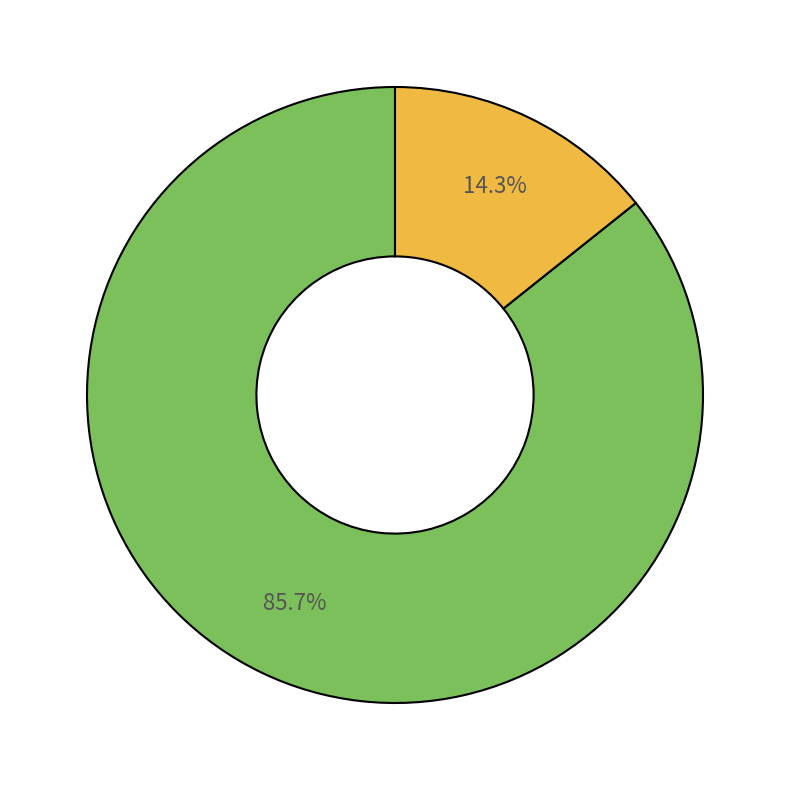

Does any single category account for the majority?

Yes